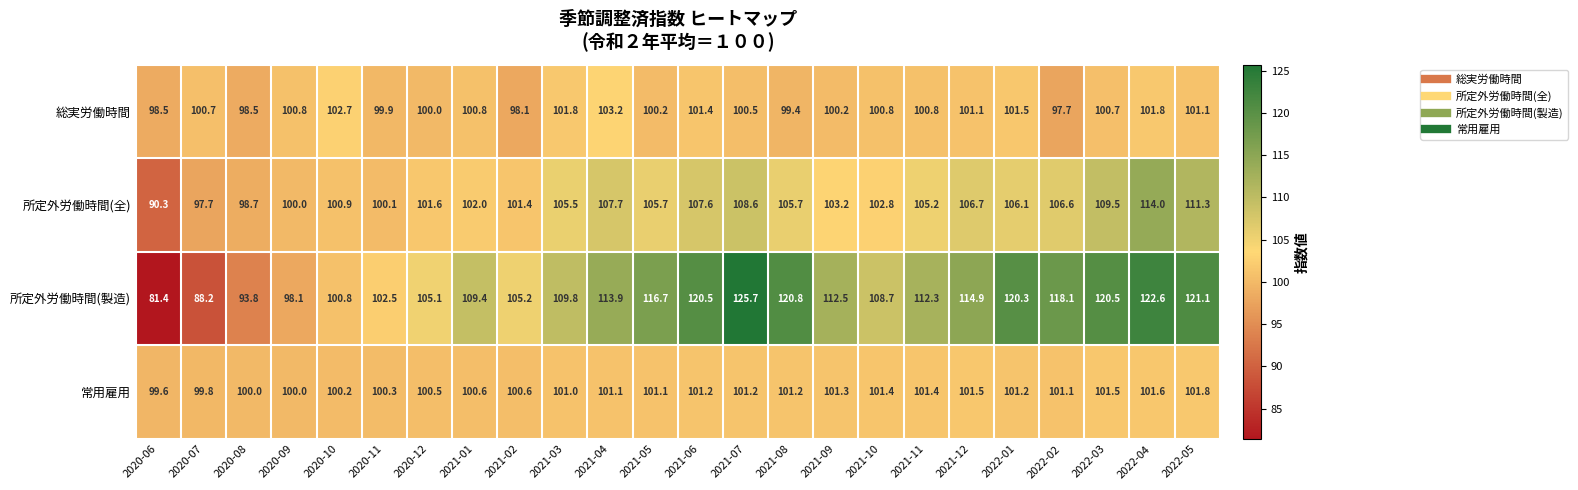

At how many categories does at least one series exceed 90?

24